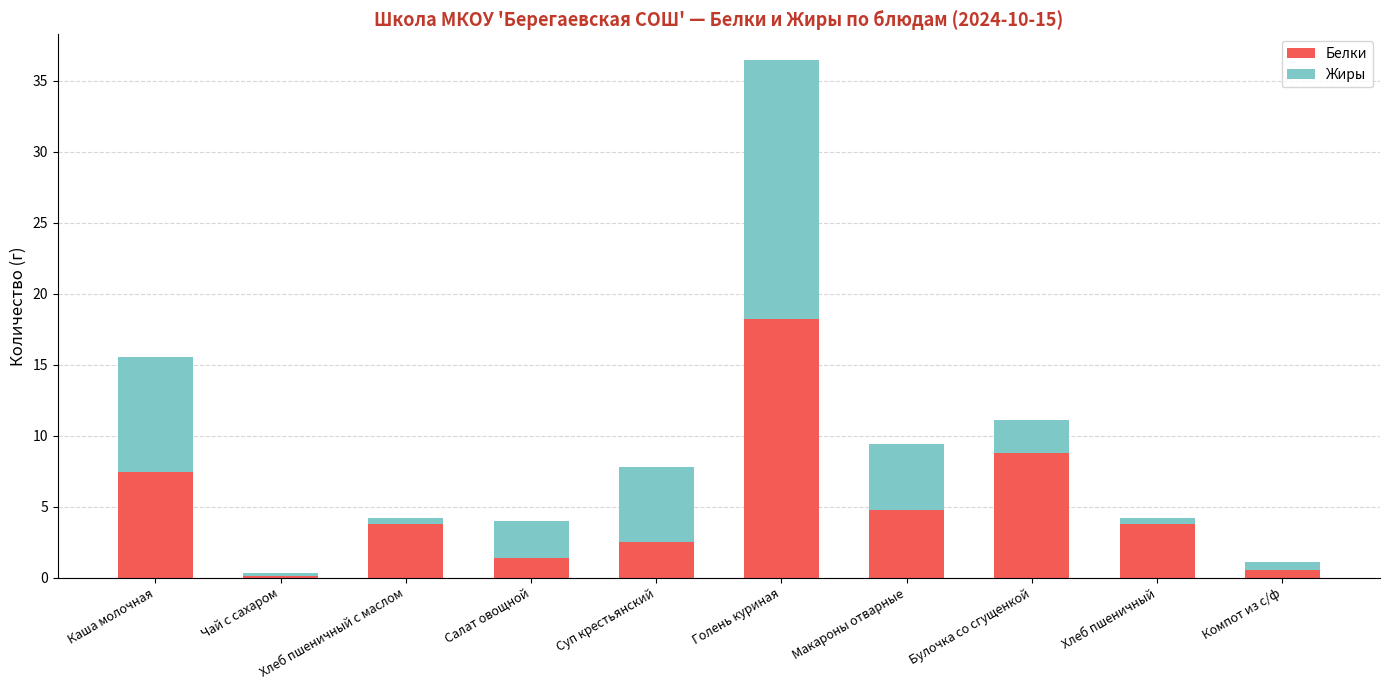

How many bars are there in total?

10